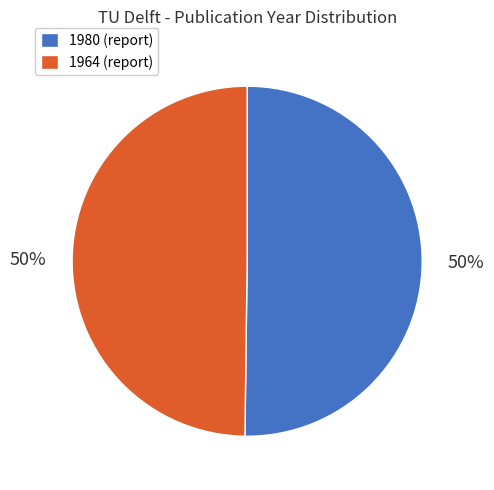

How many segments does this pie chart have?

2